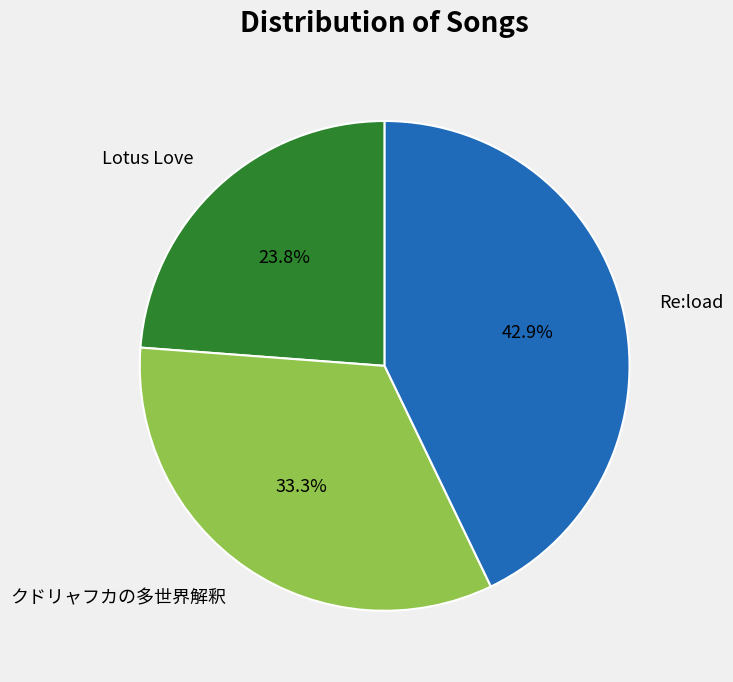

Is it true that Re:load is 22% of the pie?

False